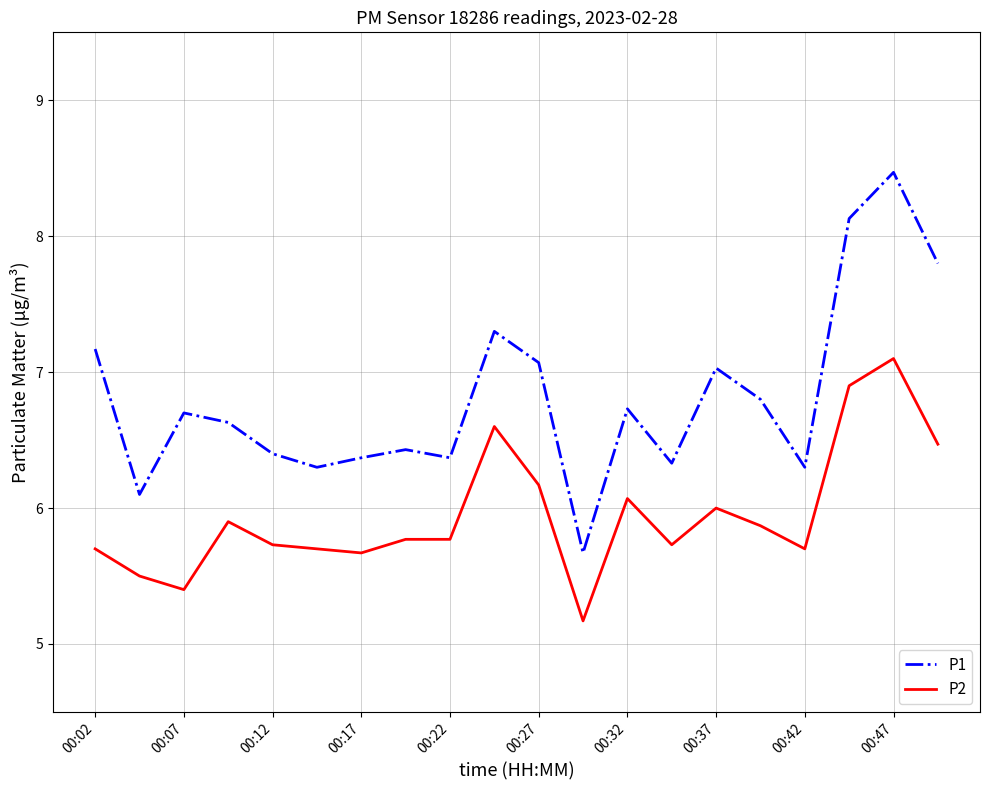

Which series has the widest spread of values?

P1